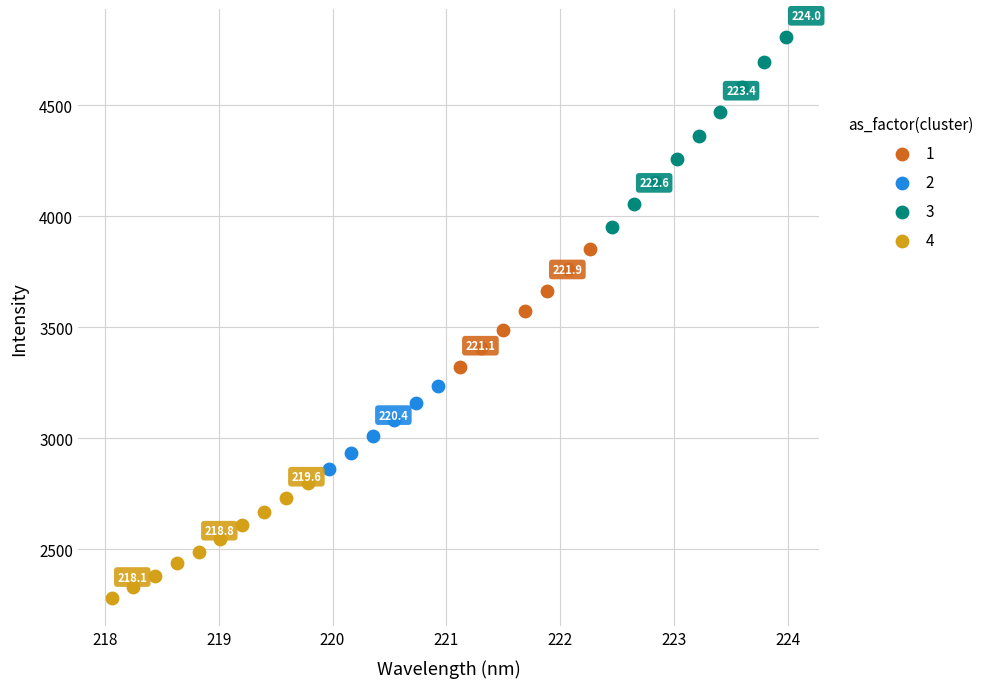

Which series contains the lowest Y value?

4